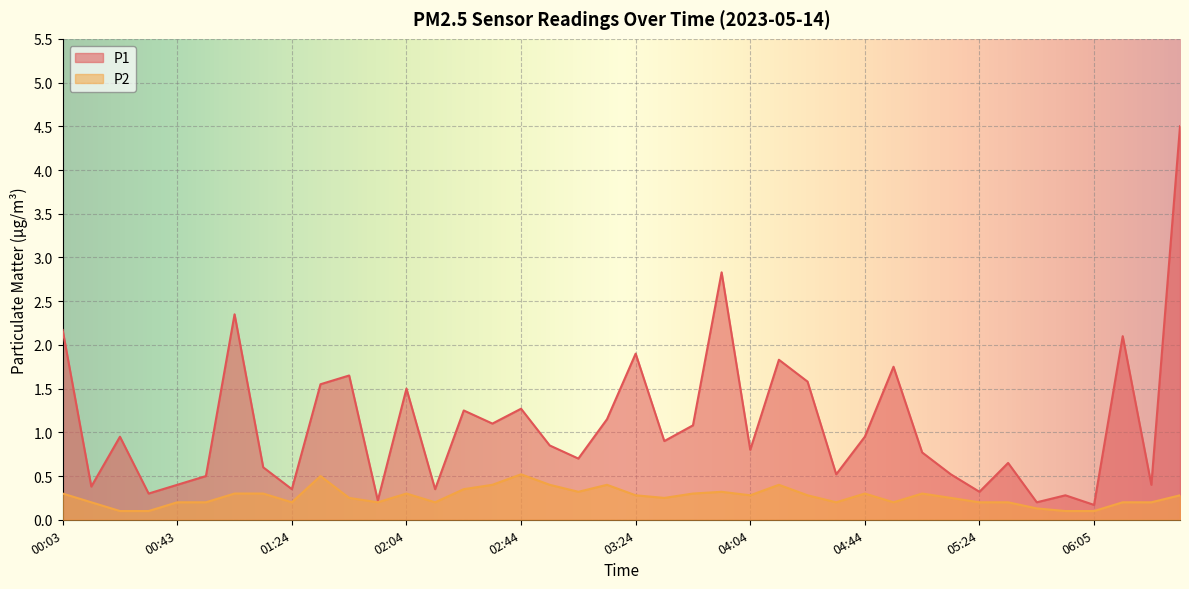

Rank the series by their average value, from lowest to highest.

P2, P1